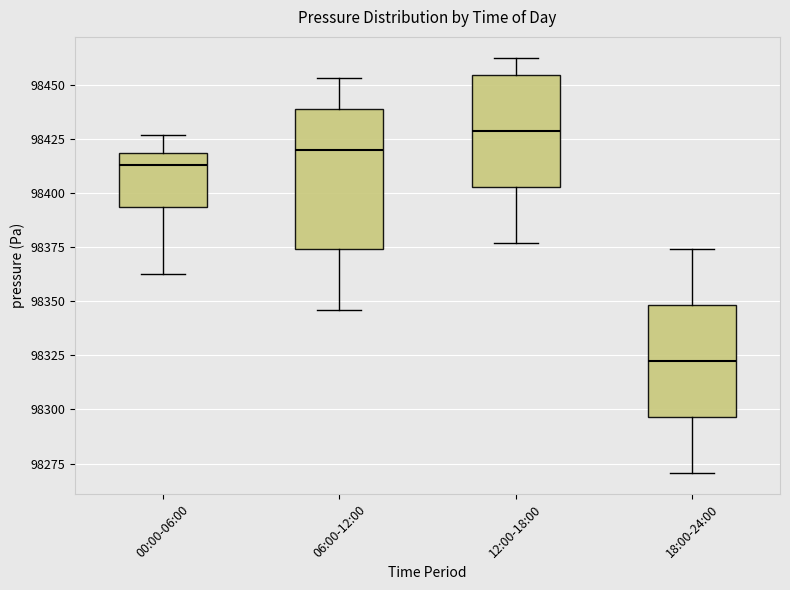

Reading left to right, transcribe this box plot: for each box, give where its median line is, the range the box spans, and where its two whiskers end, as read against the y-axis. The values are not printed on the chart, so give them approximately, as read against the axis.

00:00-06:00: median 98415, box 98395 to 98420, whiskers 98365 to 98425
06:00-12:00: median 98420, box 98375 to 98440, whiskers 98345 to 98455
12:00-18:00: median 98430, box 98405 to 98455, whiskers 98375 to 98460
18:00-24:00: median 98320, box 98295 to 98350, whiskers 98270 to 98375